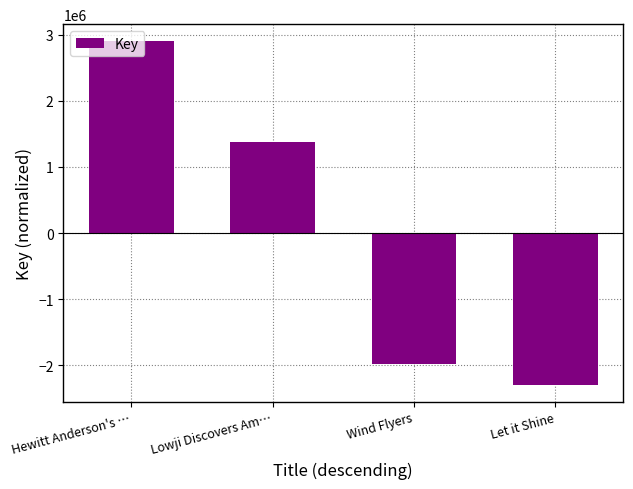

Where is the data nearest to the value 303100?

Lowji Discovers Am…